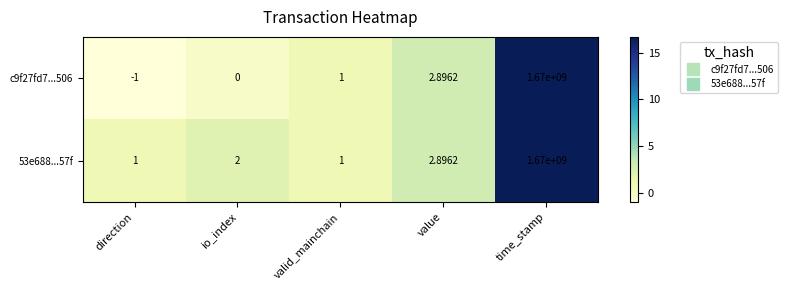

Where is 53e688...57f nearest to the value 835000000?

value